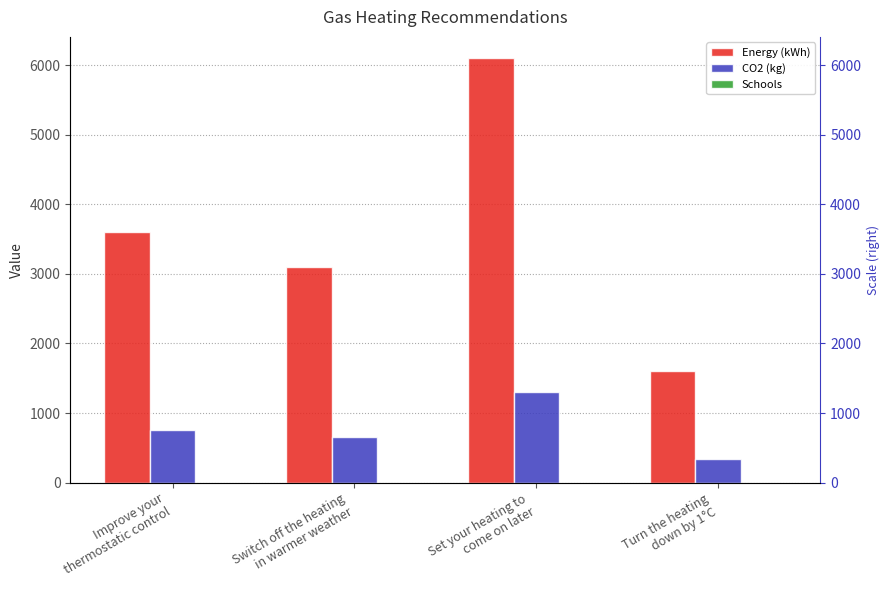

Between Switch off the heating
in warmer weather and Improve your
thermostatic control, which is larger?

Improve your
thermostatic control